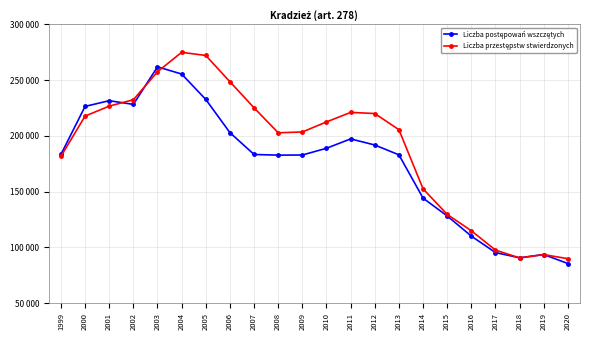

What is the minimum value for Liczba postępowań wszczętych?

85498